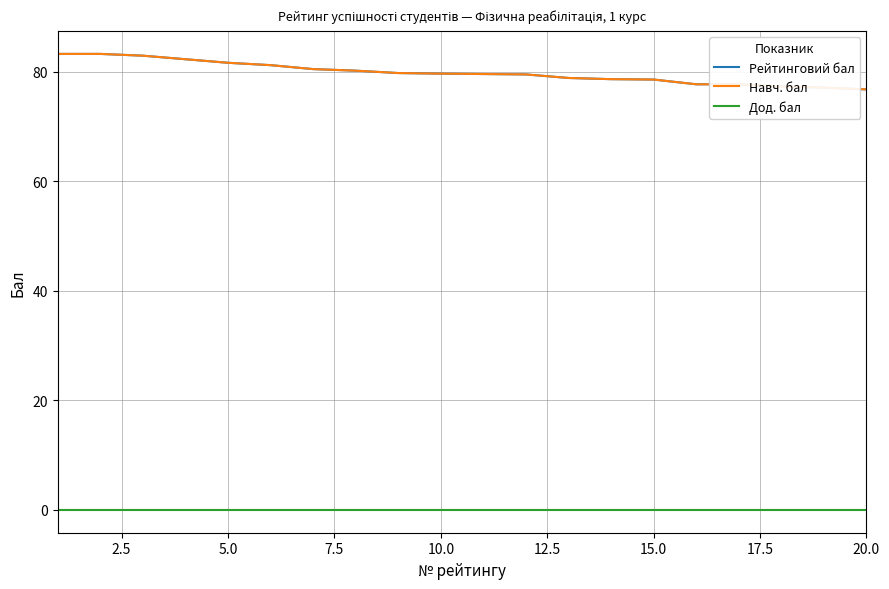

What is the difference between the maximum and minimum values in the Рейтинговий бал series?

6.5